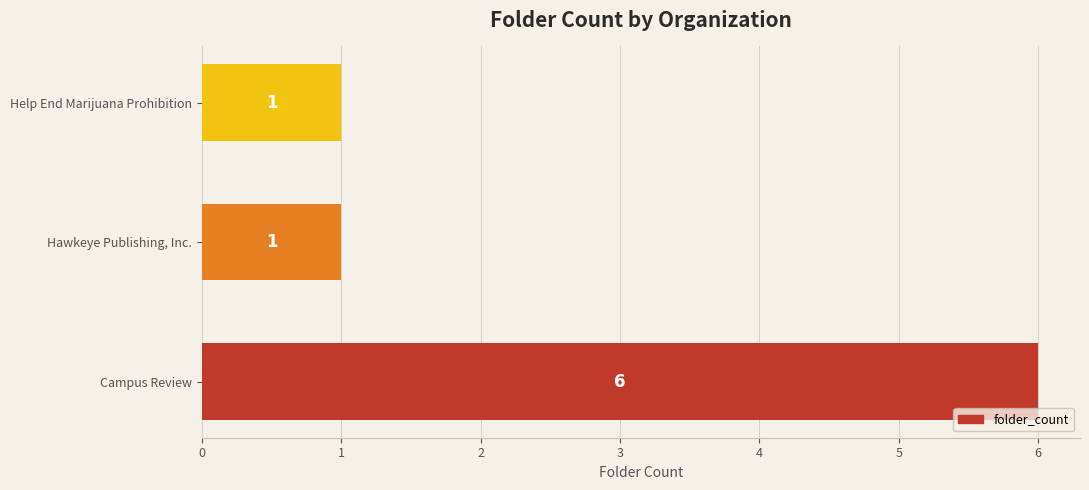

What is the maximum value shown in the chart?

6